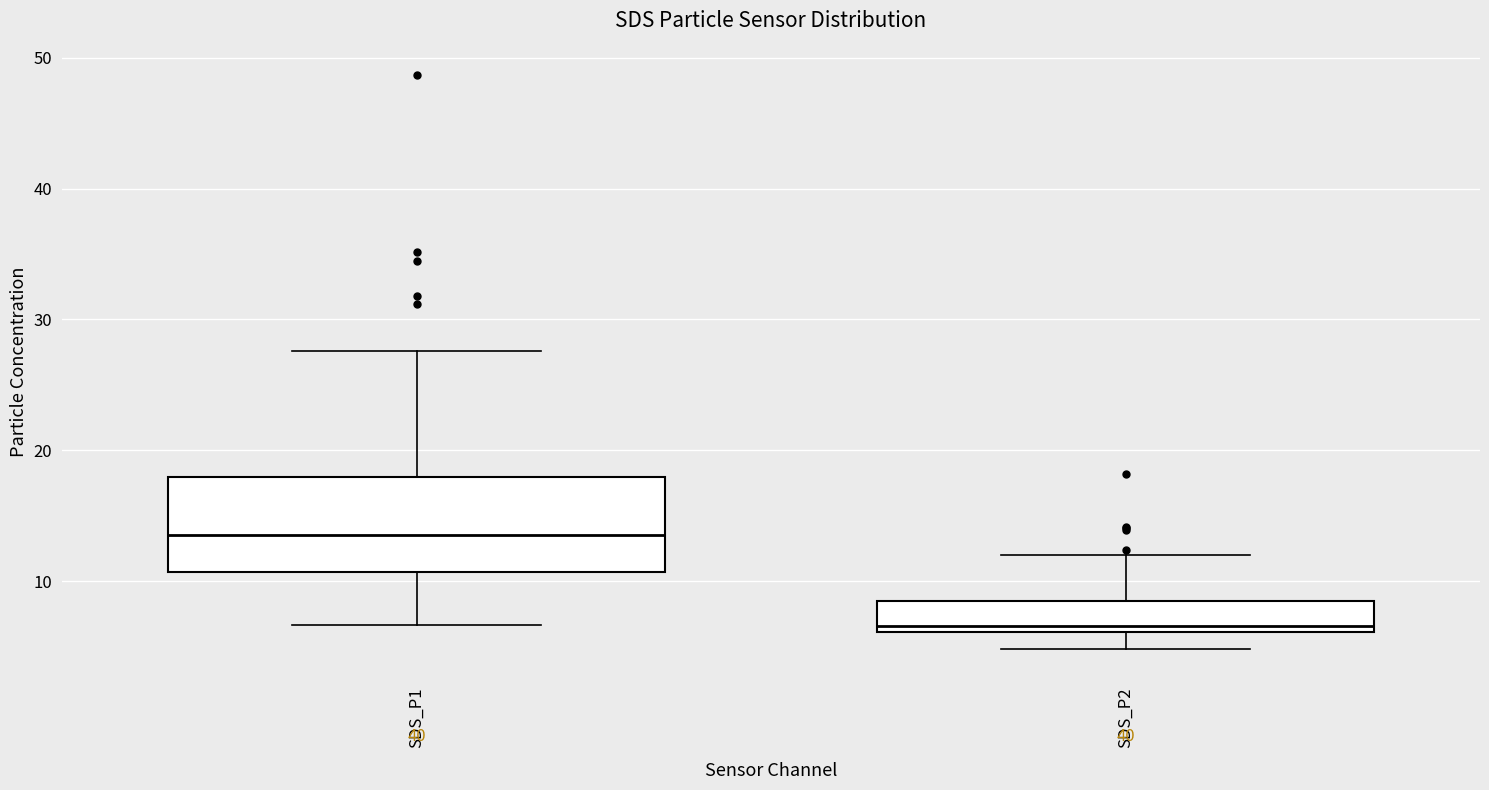

Which box's median line is the lowest?

SDS_P2